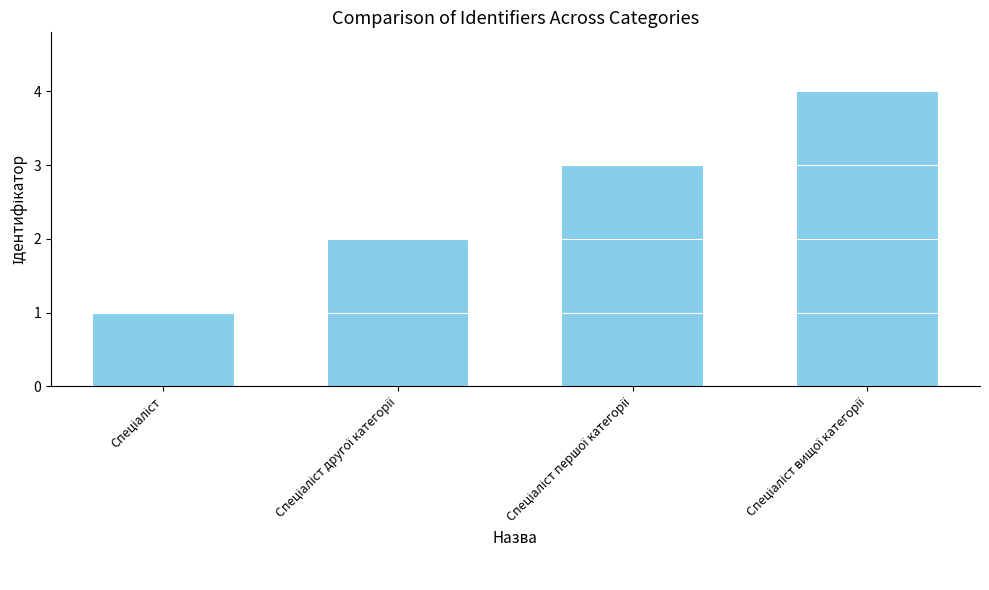

Reading right to left, extract all data points from this chart.

4	3	2	1